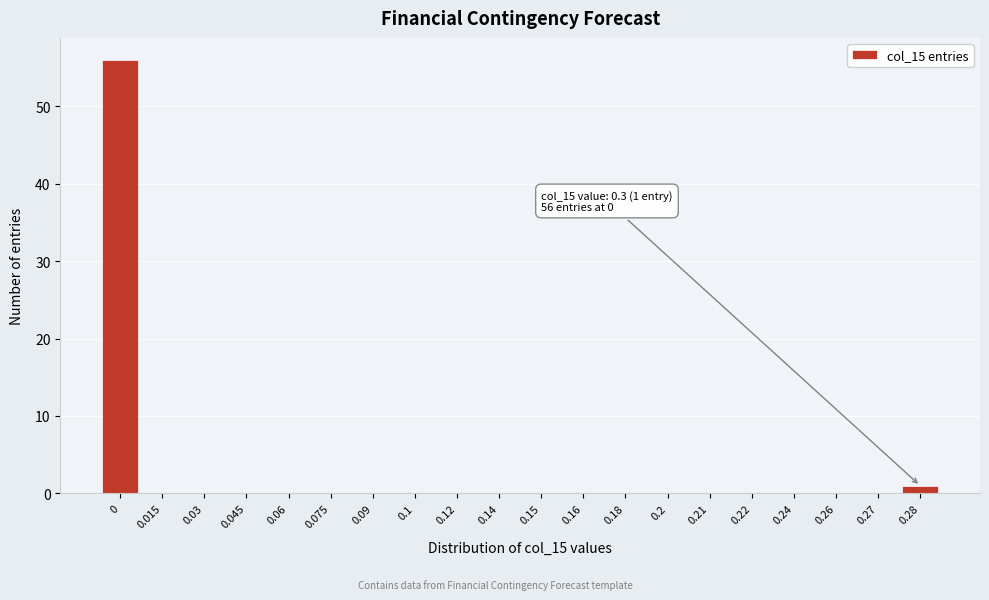

Reading left to right, extract all data points from this chart.

0=56	0.015=0	0.03=0	0.045=0	0.06=0	0.075=0	0.09=0	0.1=0	0.12=0	0.14=0	0.15=0	0.16=0	0.18=0	0.2=0	0.21=0	0.22=0	0.24=0	0.26=0	0.27=0	0.28=1